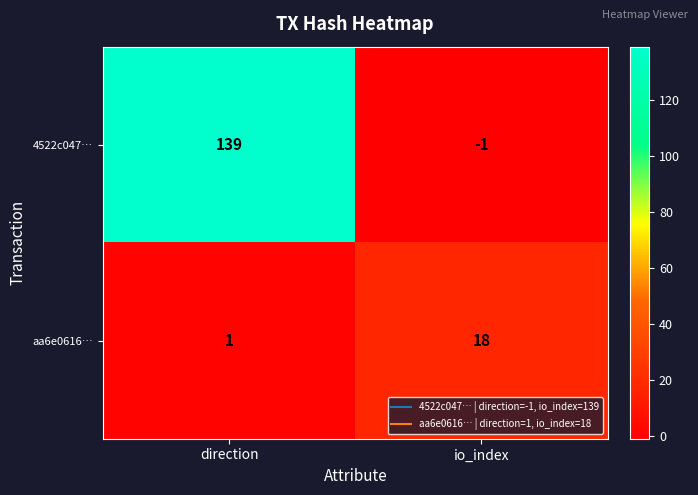

Which series changed the most between direction and io_index?

4522c047…